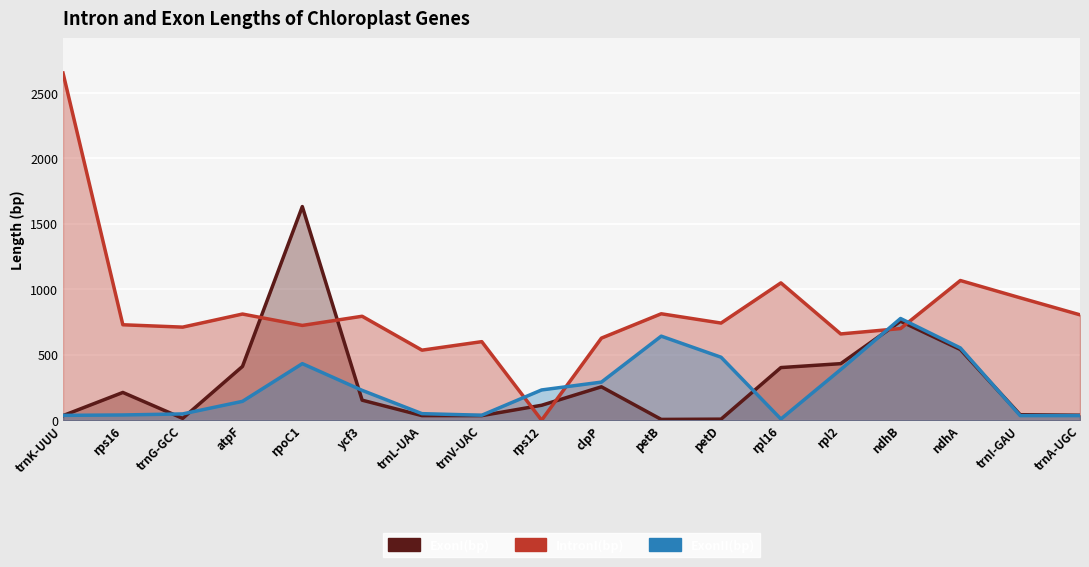

How many times do IntronI(bp) and ExonI(bp) cross each other?

6